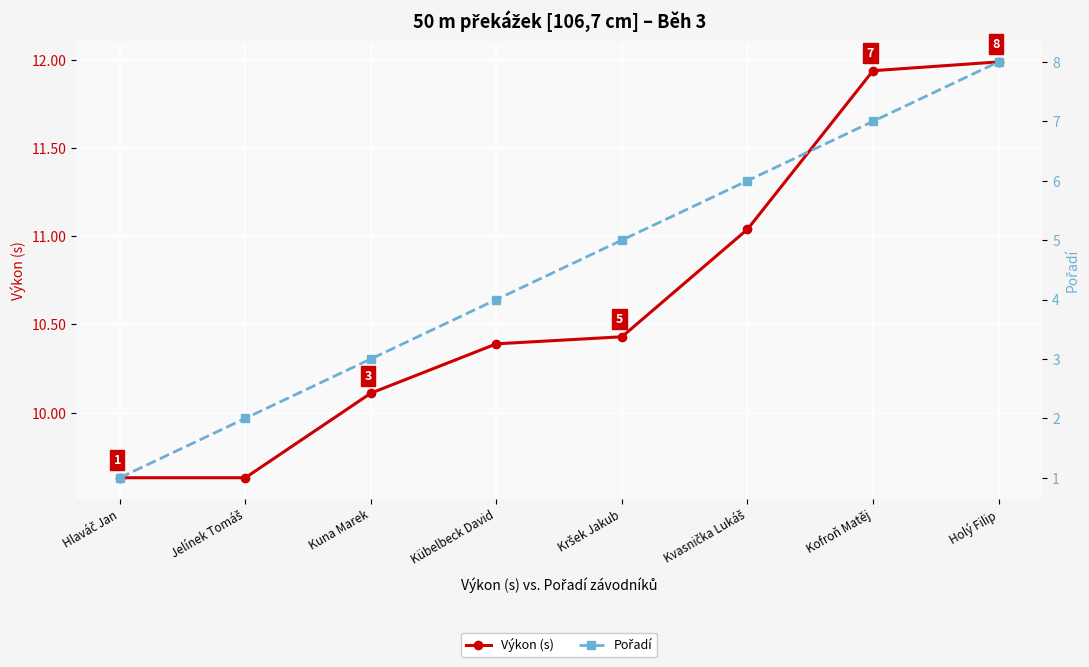

The Výkon (s) series shows 10.4 at Kübelbeck David. True or false?

True